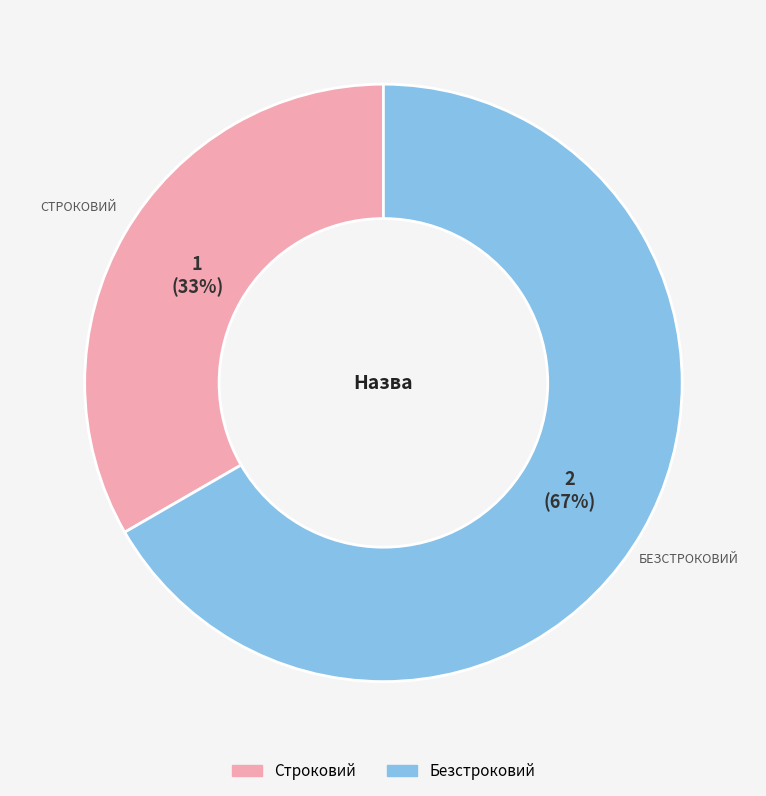

To the nearest percent, what is the combined percentage of Безстроковий and Строковий?

100%